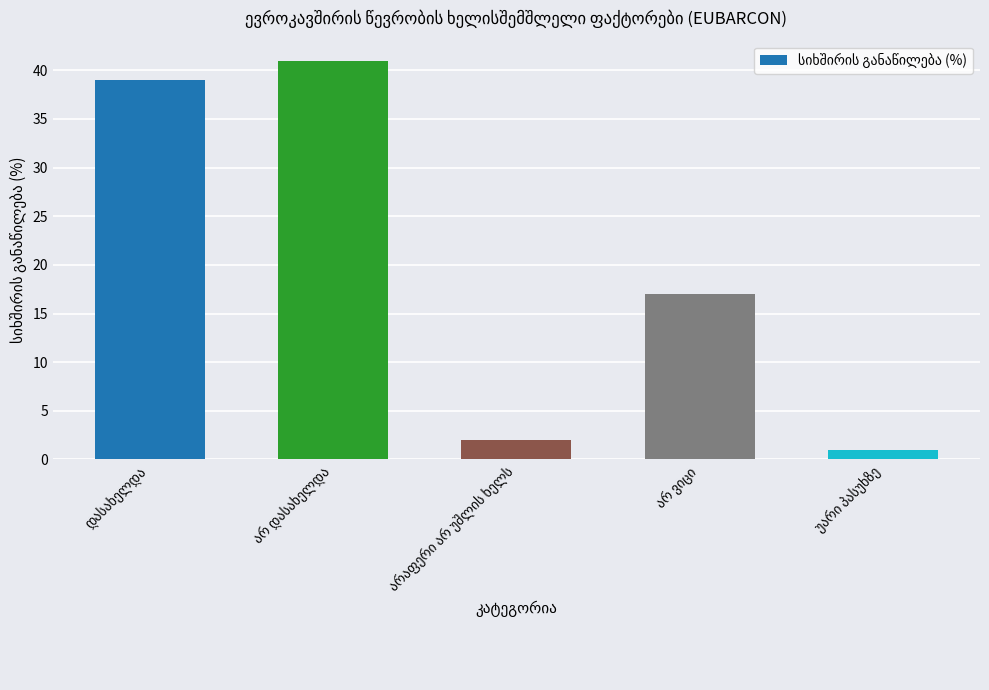

What is the average value?

20